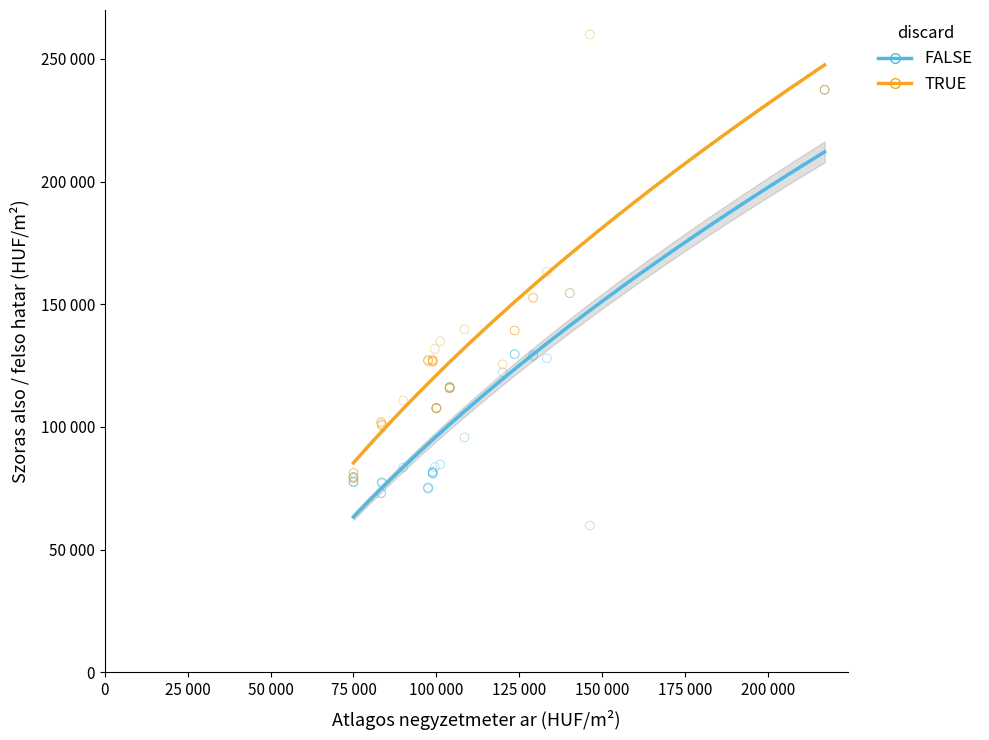

Which series has the widest spread of Y values?

TRUE